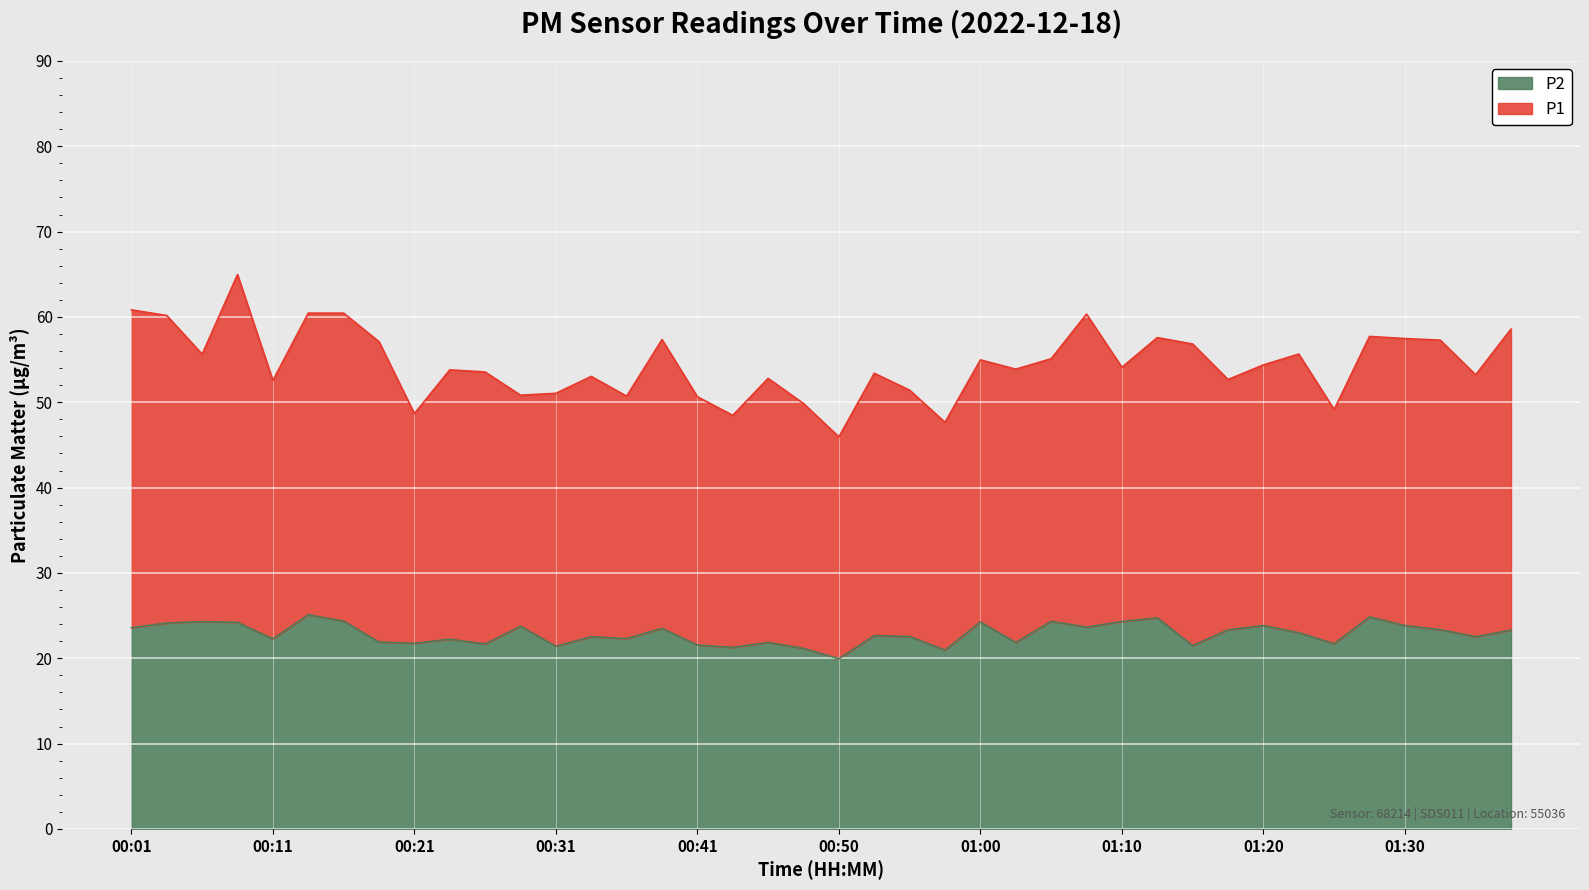

Where is the first local maximum for P1?

00:08